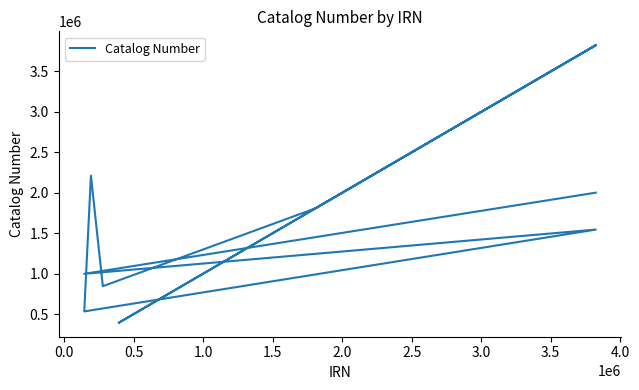

What is the maximum value shown in the chart?

3823957